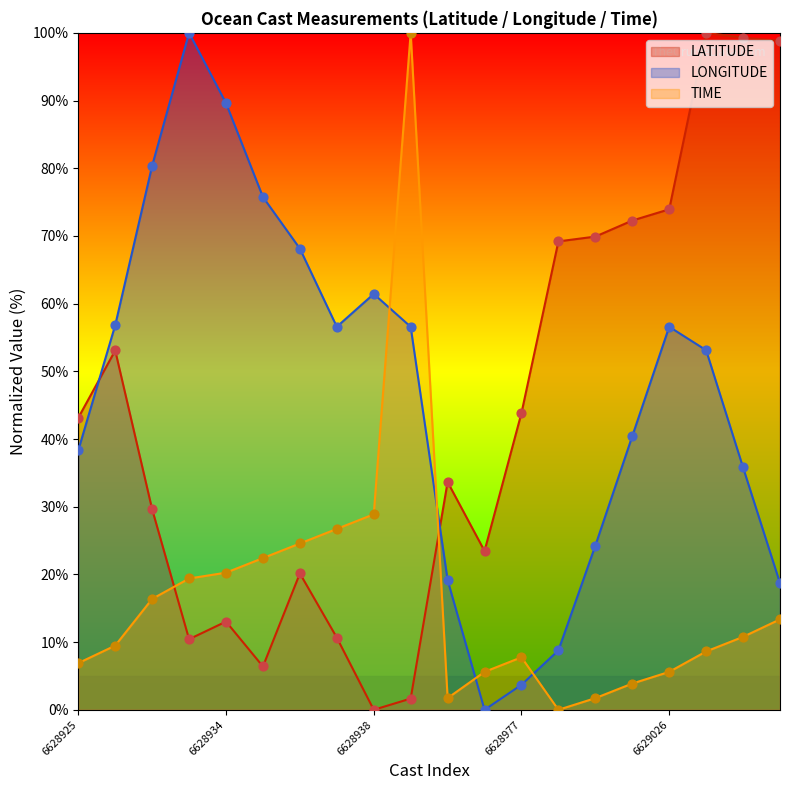

Is the value of LONGITUDE at 6628931 greater than the value of LATITUDE at 6629026?

Yes